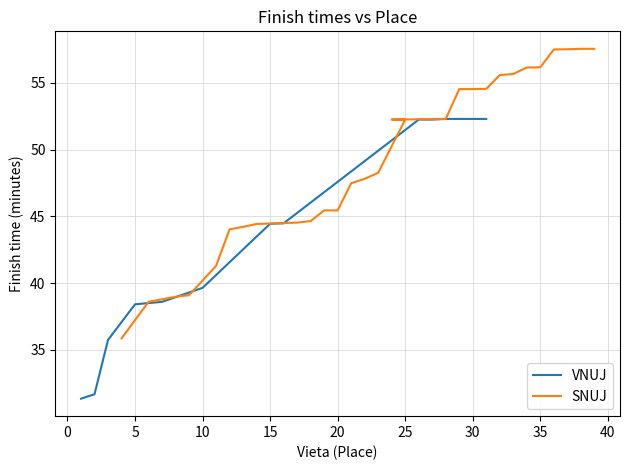

How many values are below 48?

14